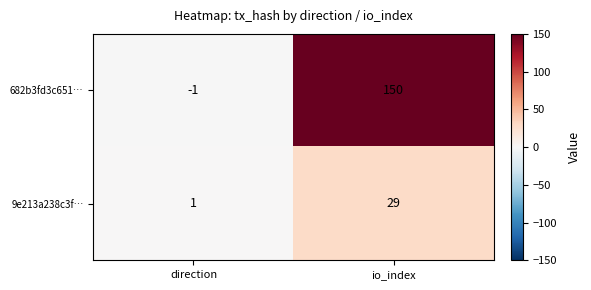

Which category has the lowest value across all series?

direction